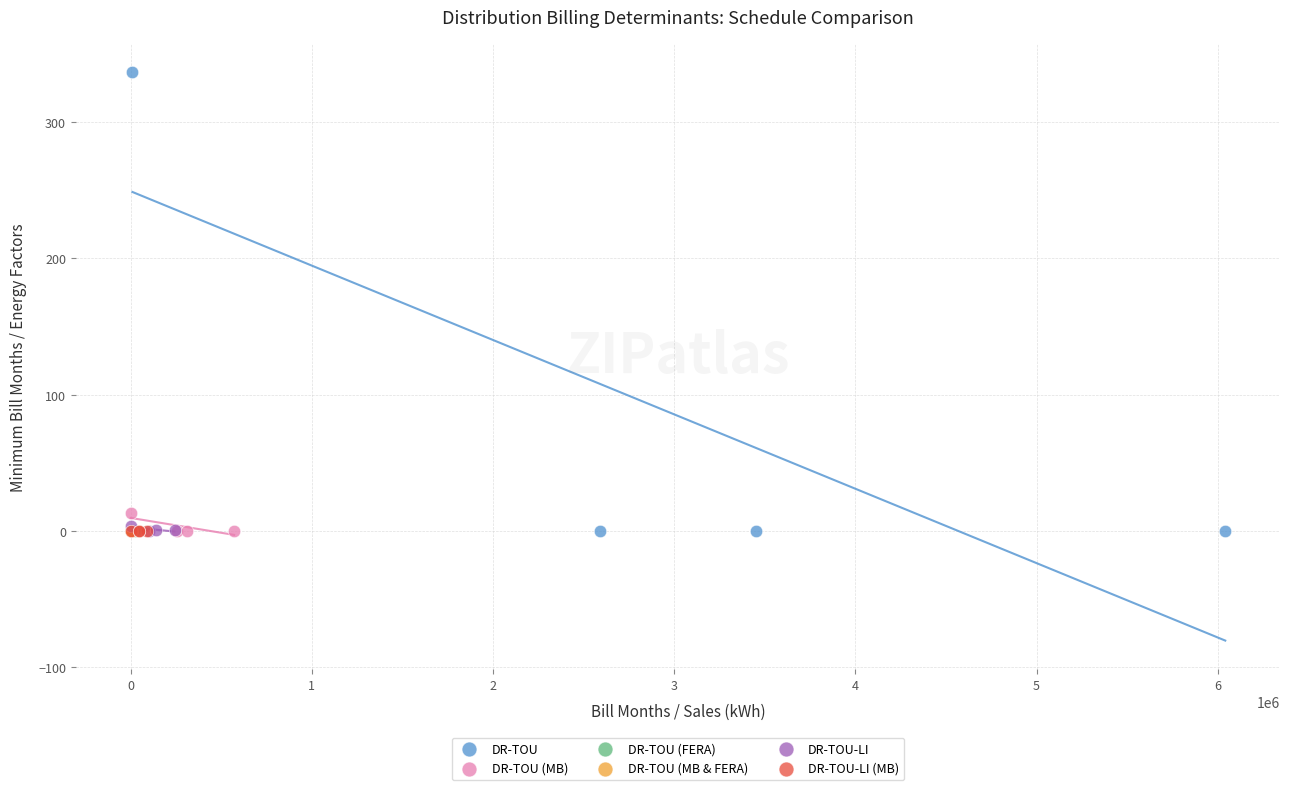

Which series contains the highest Y value?

DR-TOU